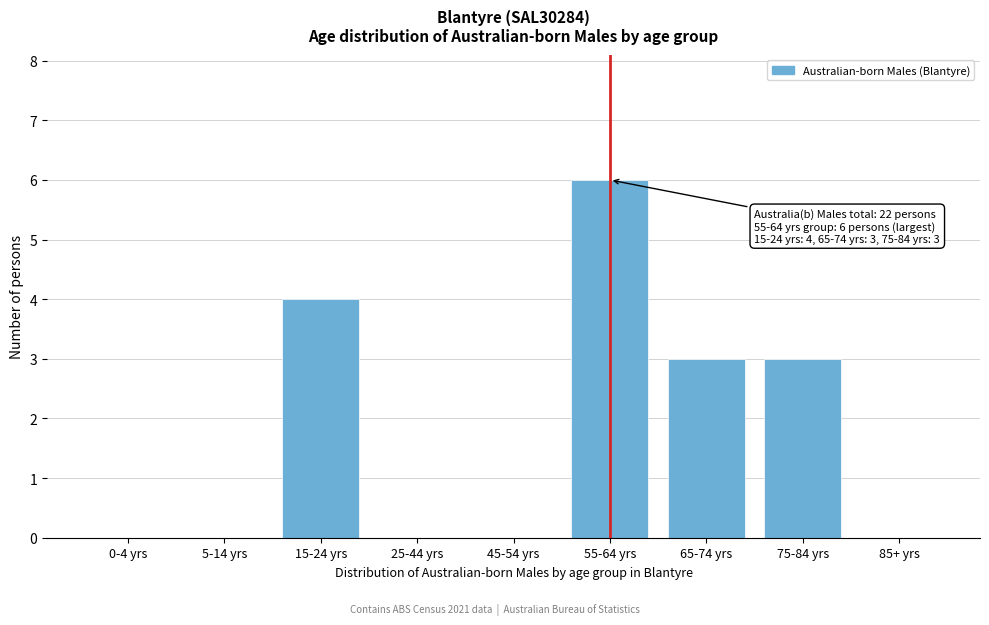

Reading left to right, extract all data points from this chart.

0-4 yrs=0	5-14 yrs=0	15-24 yrs=4	25-44 yrs=0	45-54 yrs=0	55-64 yrs=6	65-74 yrs=3	75-84 yrs=3	85+ yrs=0